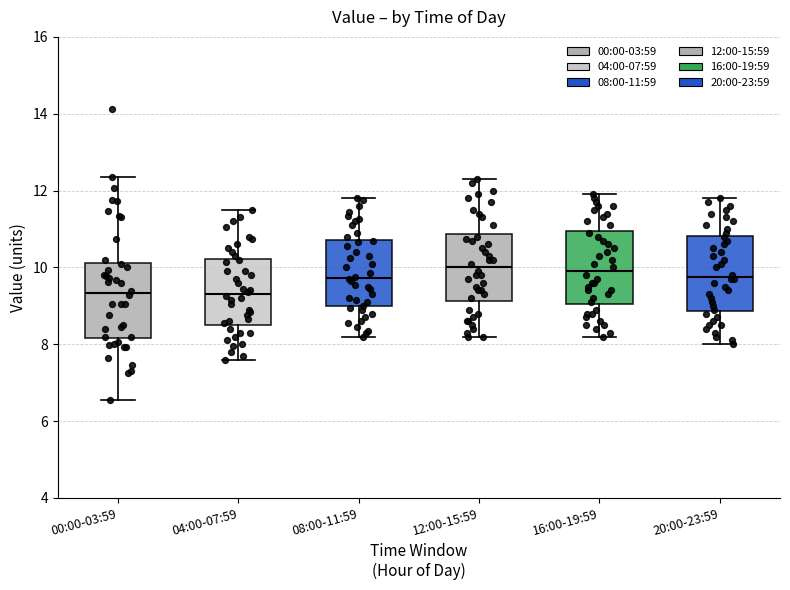

Reading left to right, transcribe this box plot: for each box, give where its median line is, the range the box spans, and where its two whiskers end, as read against the y-axis. The values are not printed on the chart, so give them approximately, as read against the axis.

00:00-03:59: median 9.4, box 8.2 to 10.2, whiskers 6.6 to 12.4
04:00-07:59: median 9.4, box 8.6 to 10.2, whiskers 7.6 to 11.6
08:00-11:59: median 9.8, box 9.0 to 10.8, whiskers 8.2 to 11.8
12:00-15:59: median 10.0, box 9.2 to 10.8, whiskers 8.2 to 12.4
16:00-19:59: median 10.0, box 9.0 to 11.0, whiskers 8.2 to 12.0
20:00-23:59: median 9.8, box 8.8 to 10.8, whiskers 8.0 to 11.8